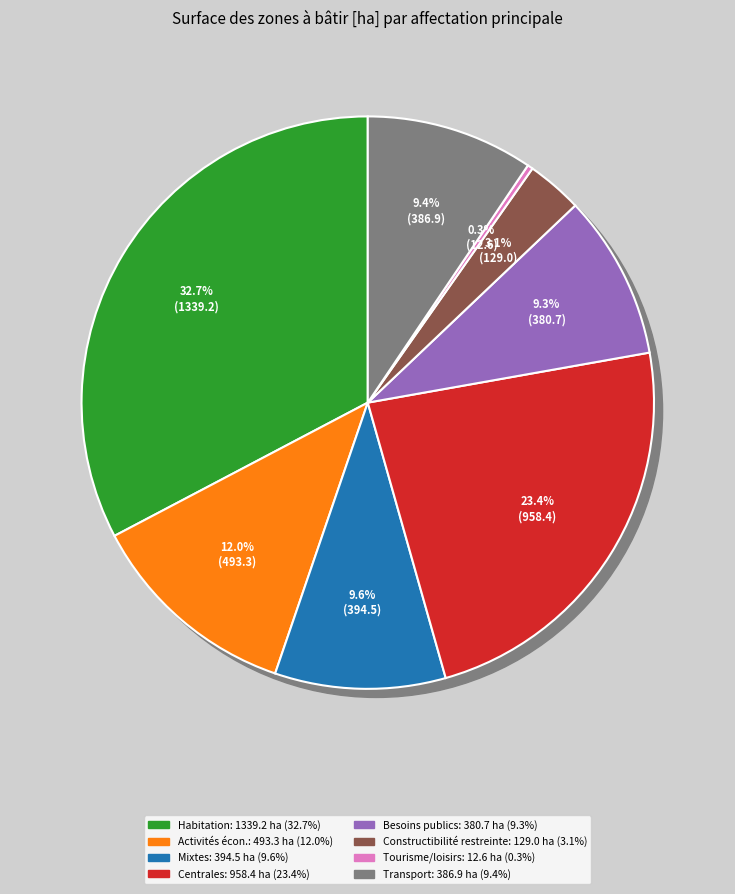

What is the ratio of the value at Zones de transport to the value at Zones de tourisme et de loisirs?

30.8